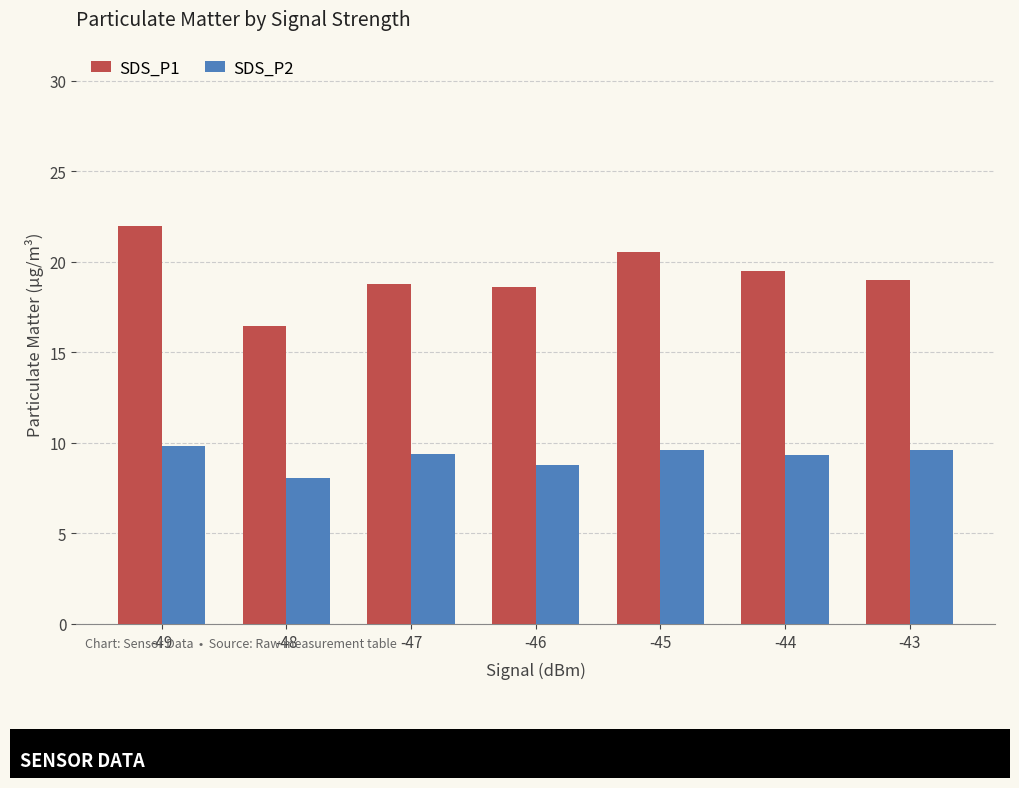

What is the total value across all series at -48?

24.5